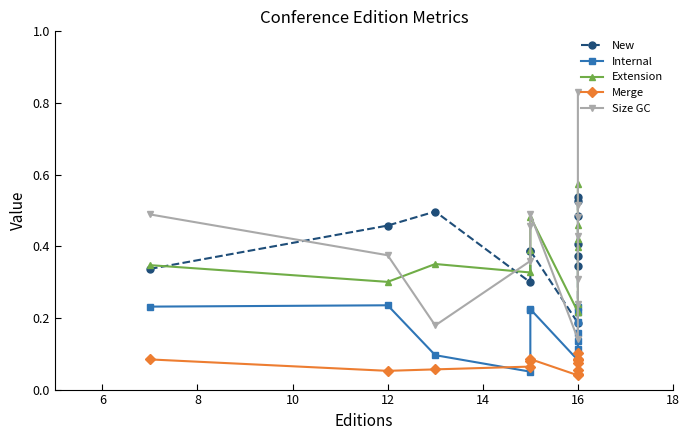

Where is Merge nearest to the value 0?

16